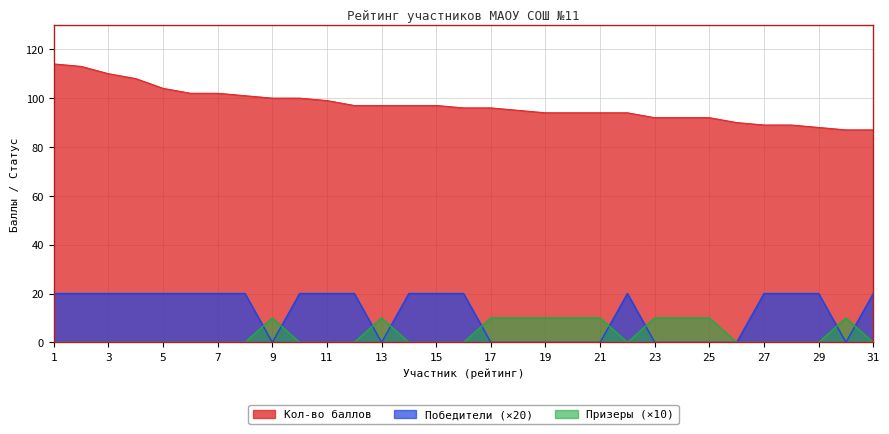

What is the greatest value displayed?

114